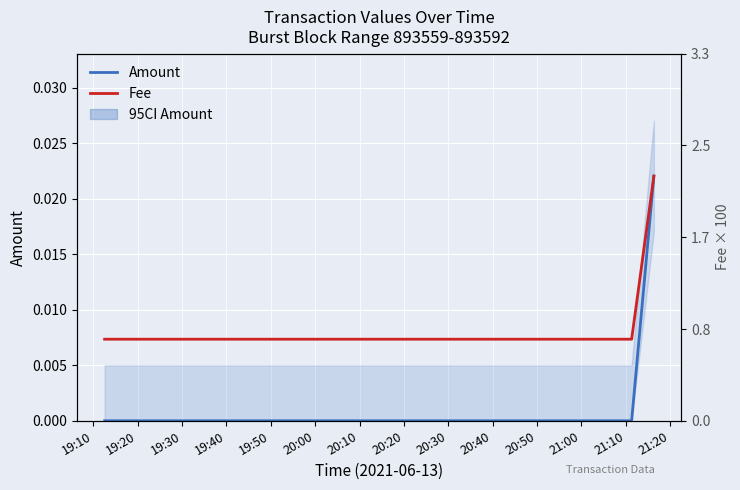

The Fee series shows 0.0 at 19:20. True or false?

True